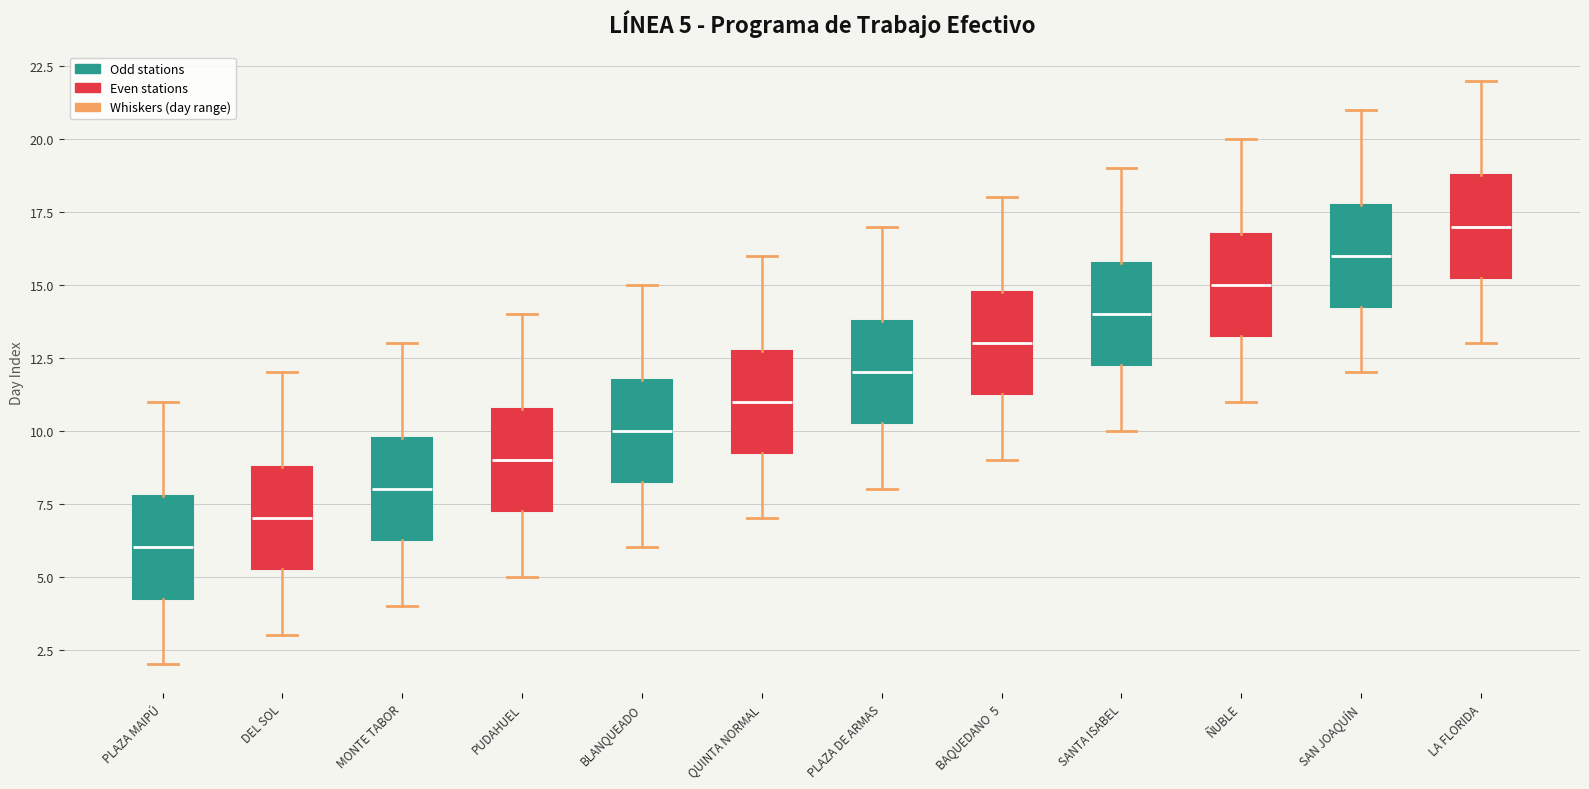

Which box has the lowest median line?

PLAZA MAIPÚ